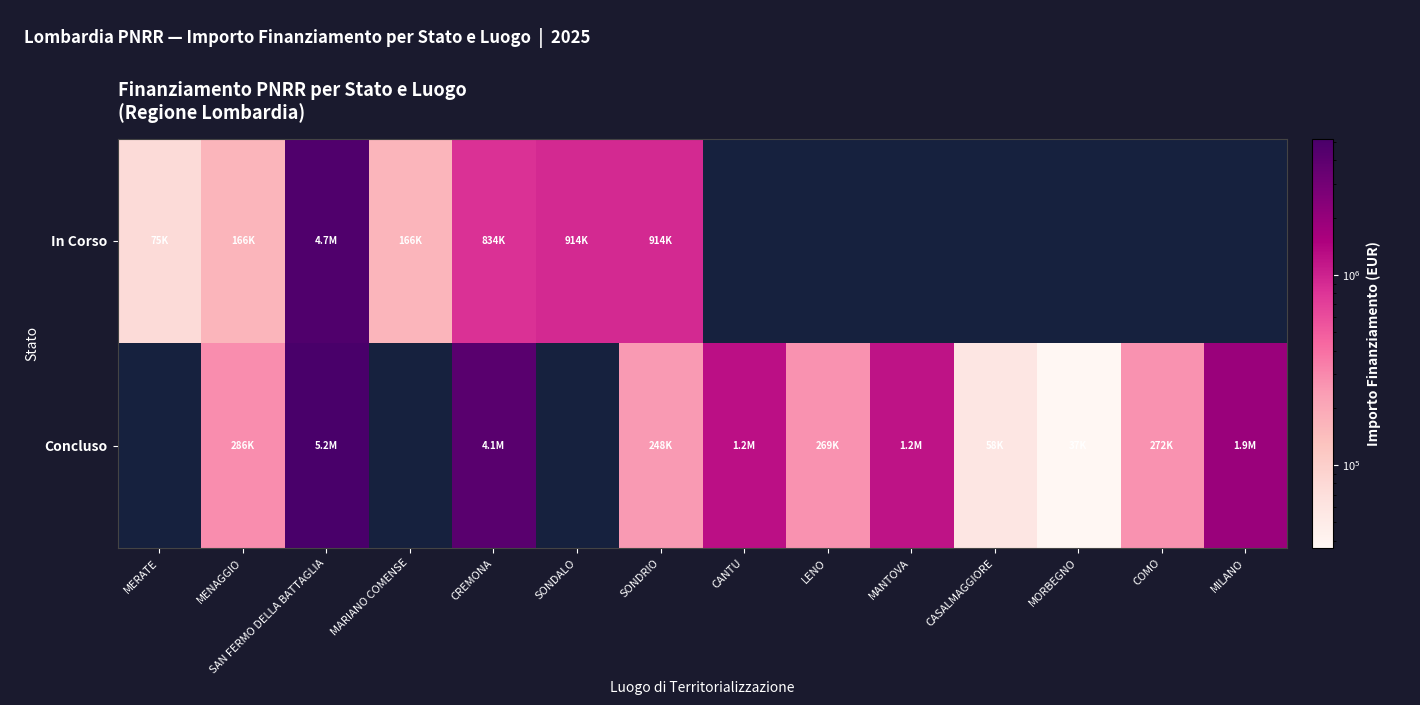

At which category does the chart reach its minimum across all series?

CANTU